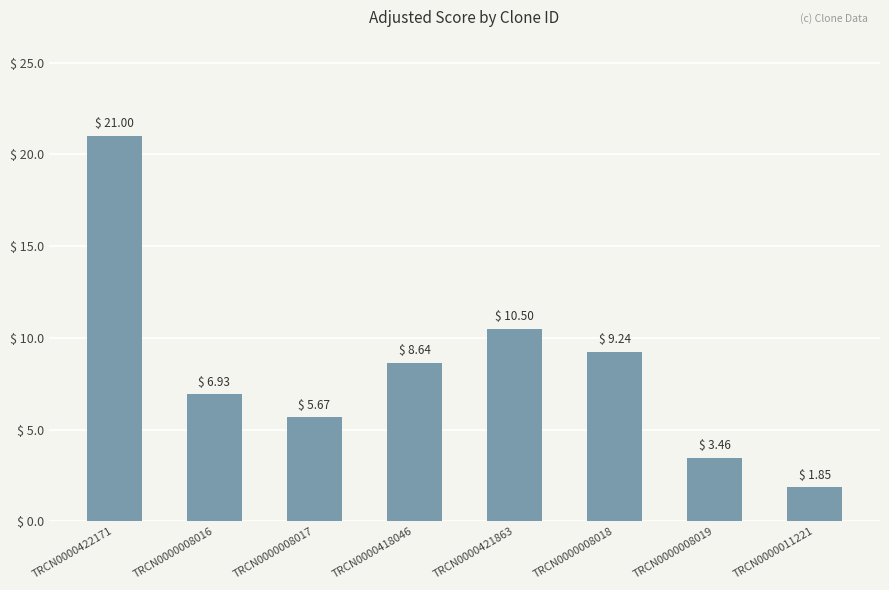

At which label does the data first exceed 8?

TRCN0000422171